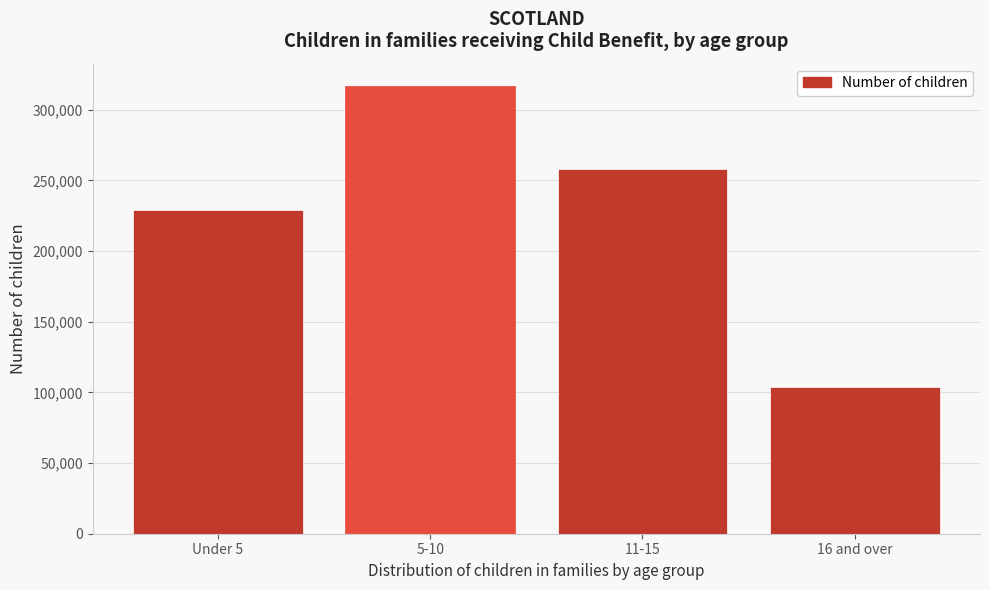

Reading right to left, what are all the values shown in this chart?

16 and over=103815	11-15=258150	5-10=316740	Under 5=228725